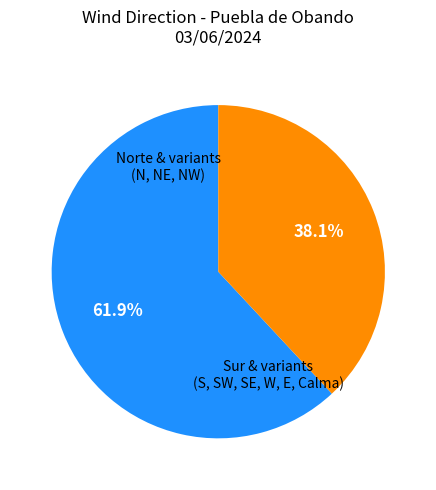

Is there any slice that represents more than half of the pie?

Yes